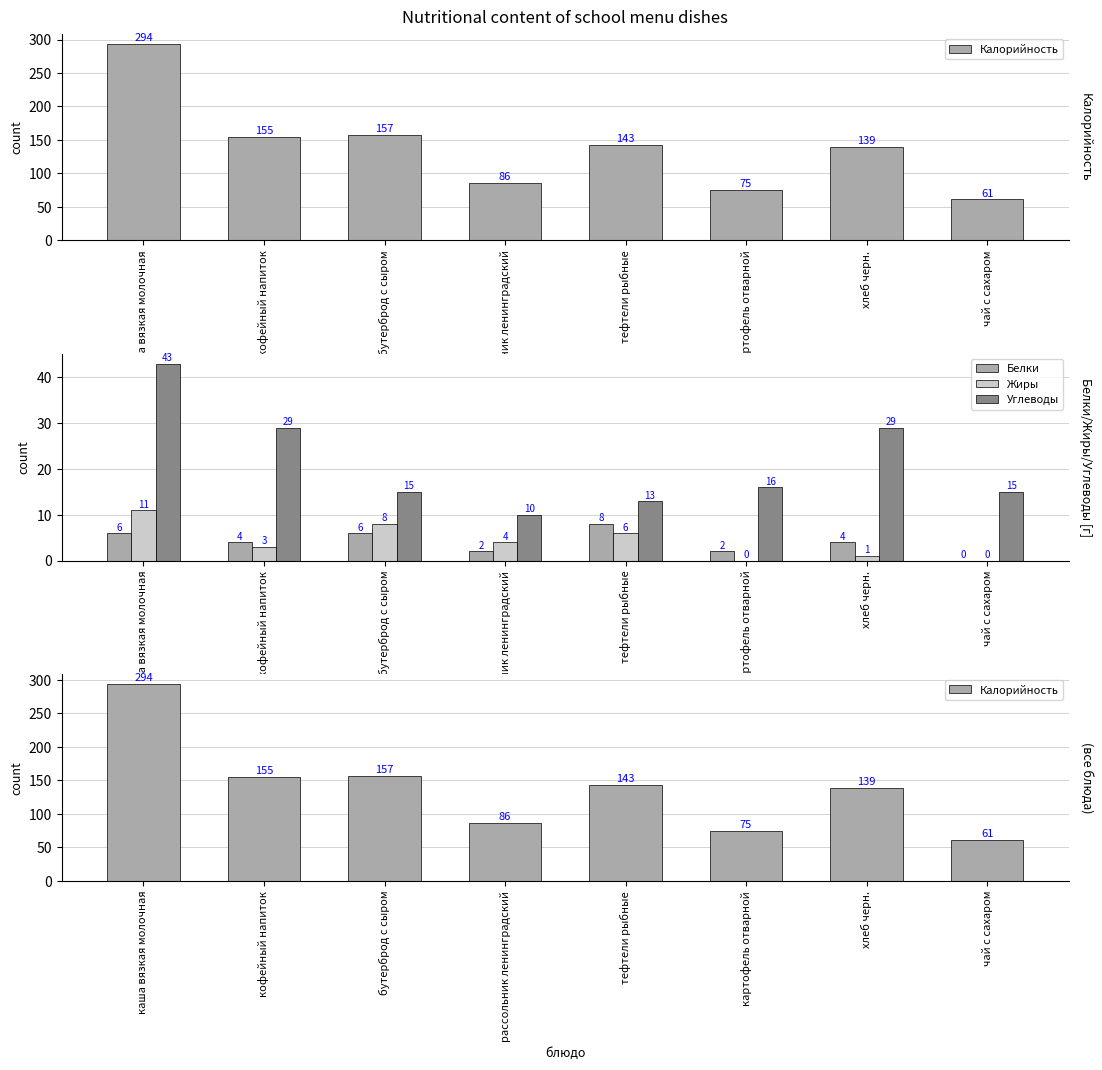

The value of Белки at рассольник ленинградский is 3. True or false?

False